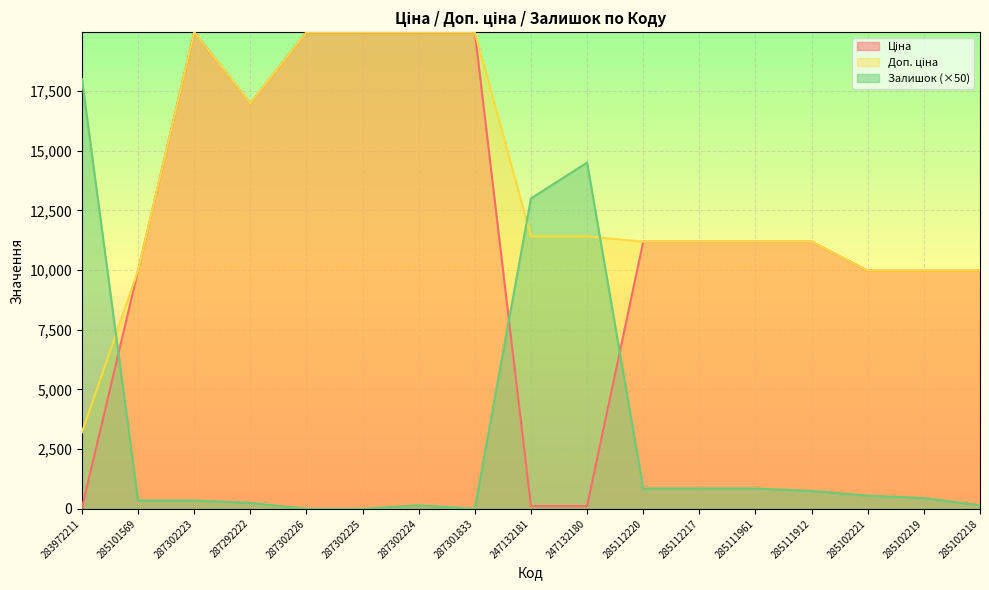

What is the sum of all Ціна values?

201710.0